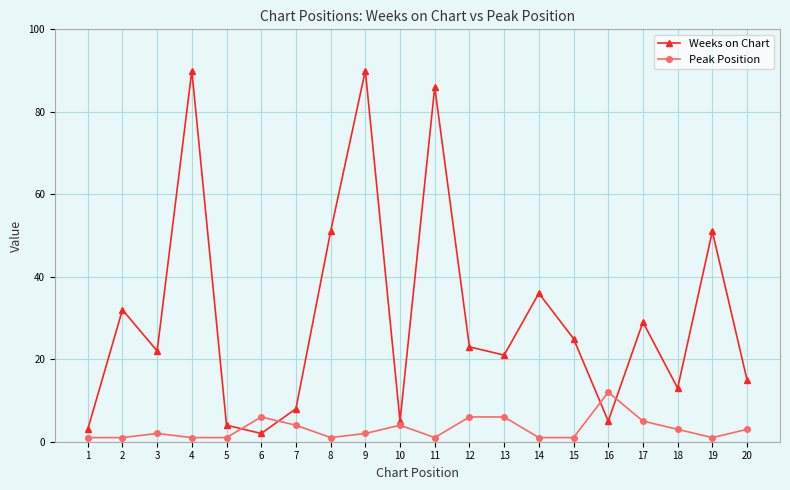

What is the difference between the second highest and second lowest values in the Weeks on Chart series?

87